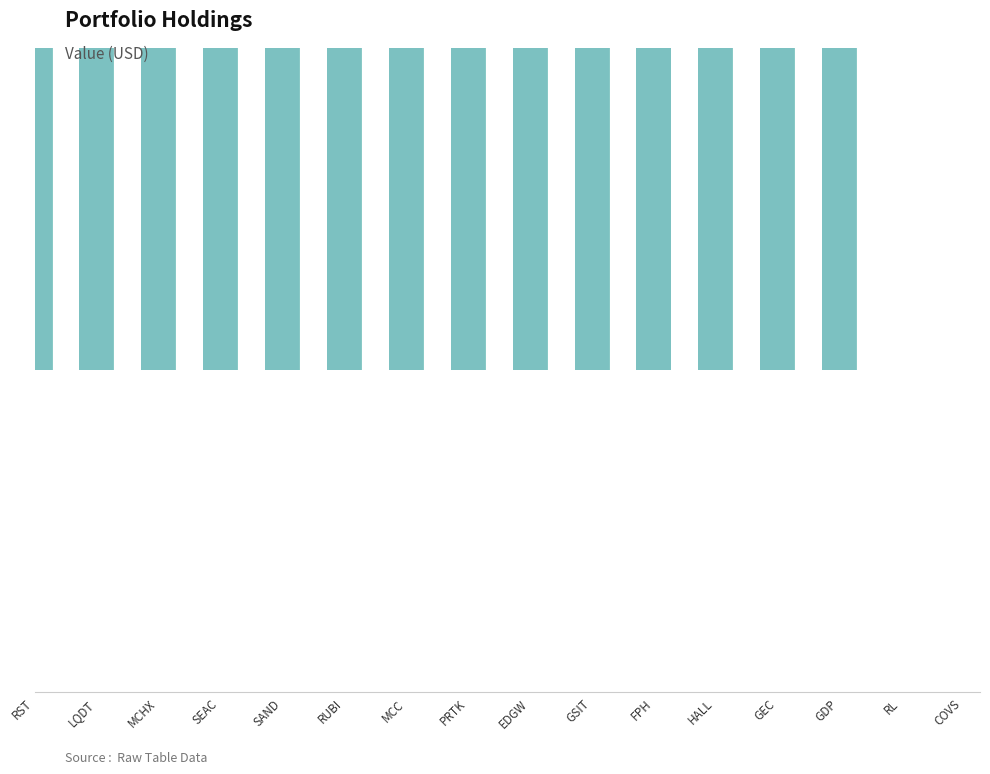

What is the sum of all values?

42504000